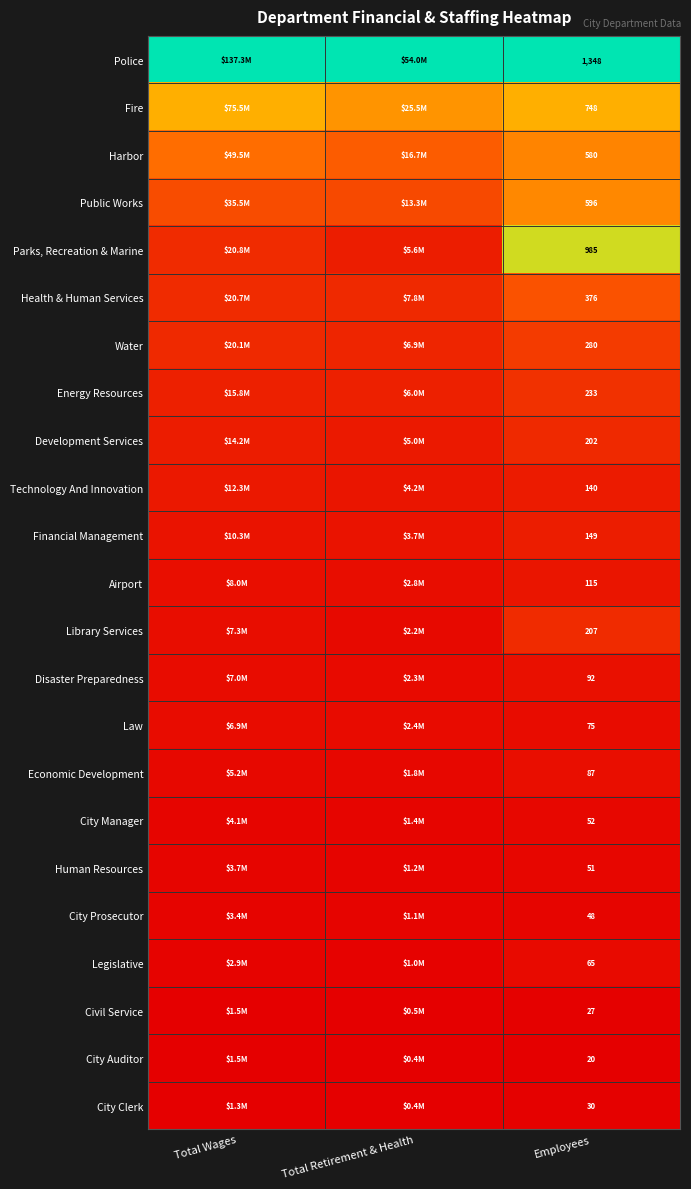

Is the value of Technology And Innovation at Employees greater than the value of Library Services at Employees?

No